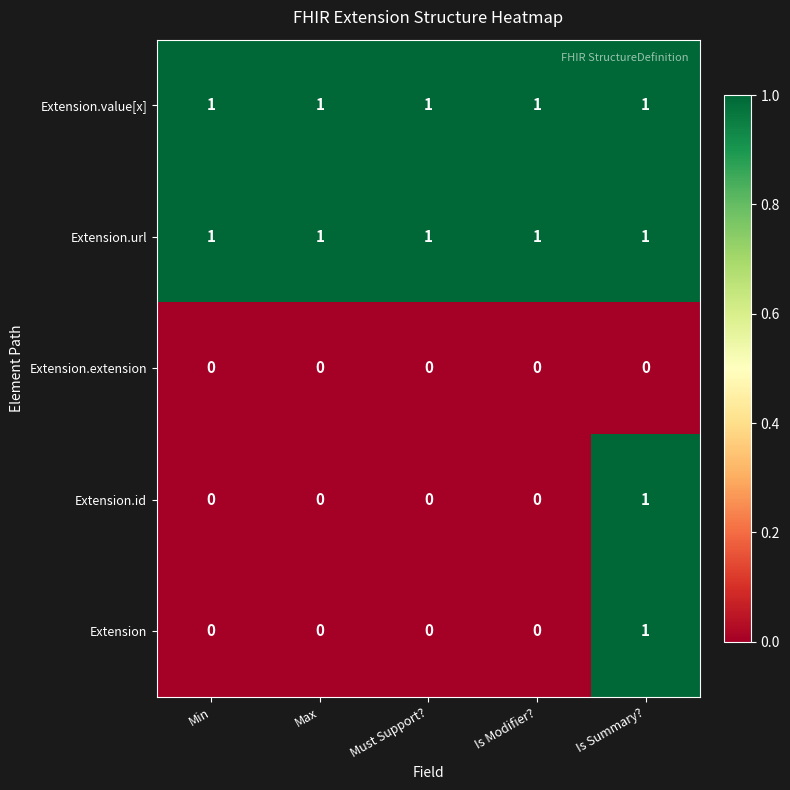

Count the Extension.id values in the range 0 to 1.

5